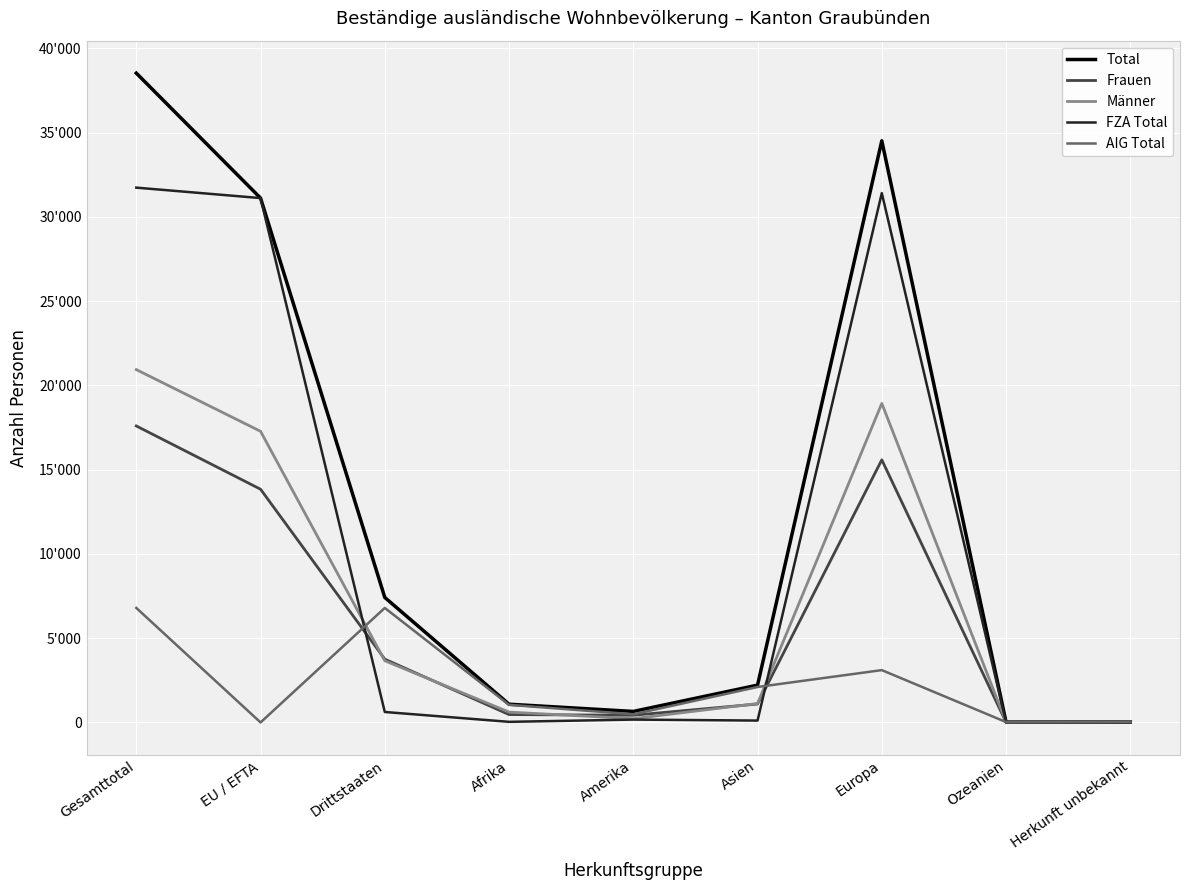

Between Ozeanien and EU / EFTA, which is larger?

EU / EFTA